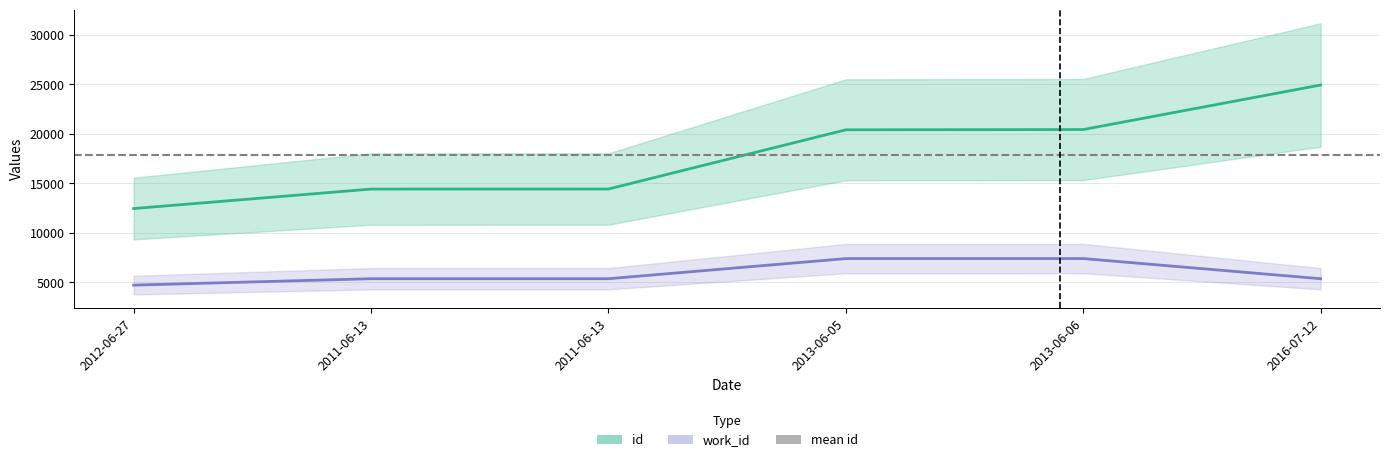

How many lines are shown in the chart?

2